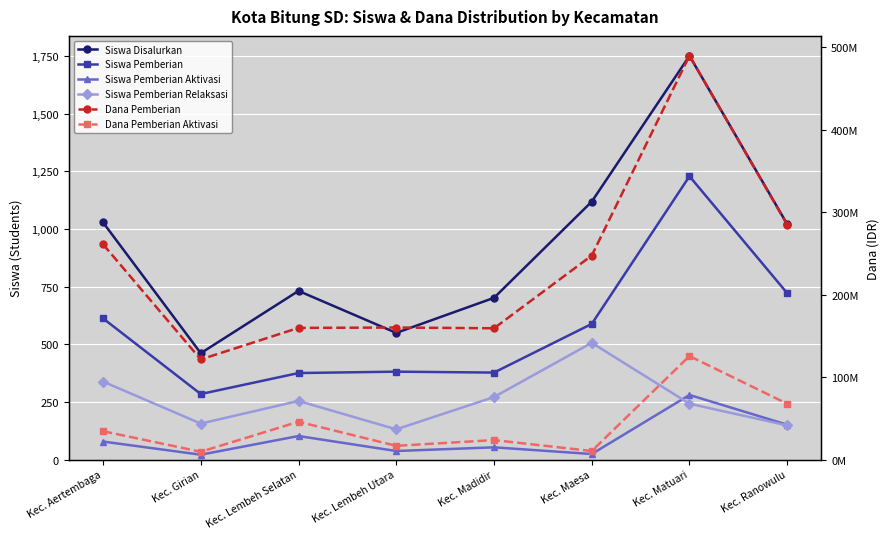

What is the label of the 6th point from the right?

Kec. Lembeh Selatan